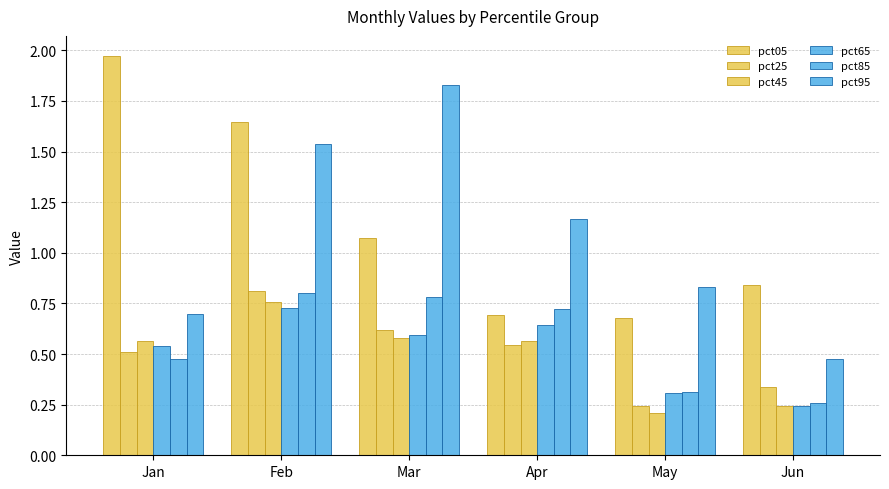

Are the bars grouped side by side (vs. stacked)?

Yes